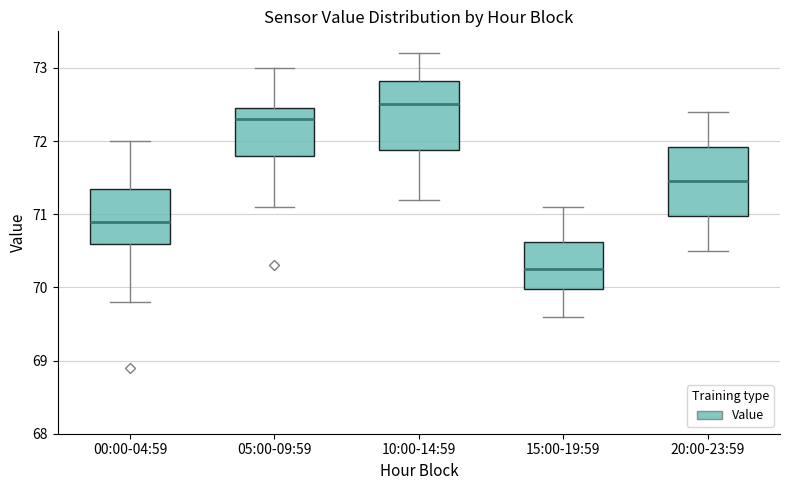

Which box has the highest median line?

10:00-14:59